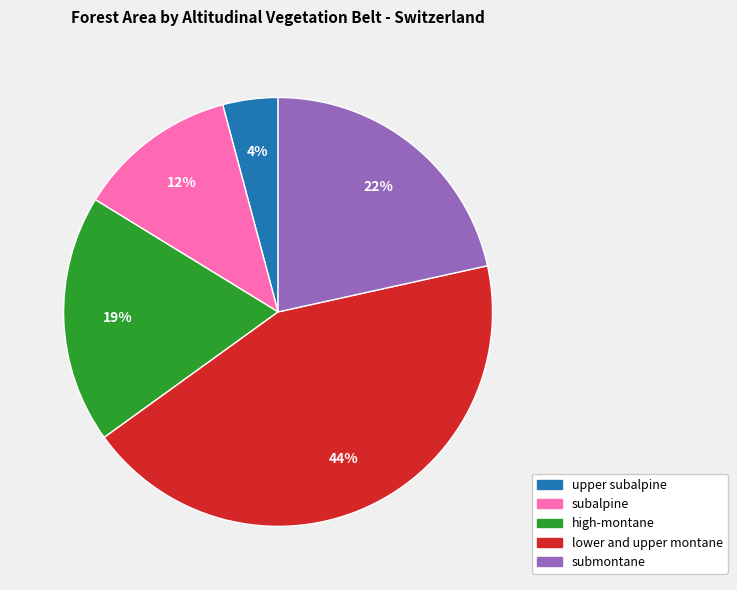

True or false: lower and upper montane accounts for 30% of the total.

False